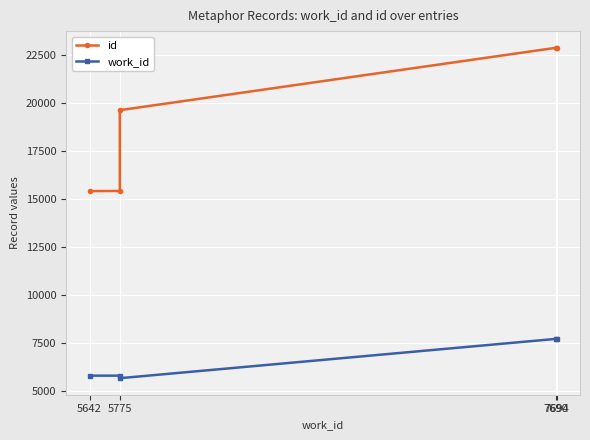

Reading right to left, transcribe all the data shown in this chart.

id: 22873	22864	19614	15402	15395
work_id: 7694	7690	5642	5775	5775